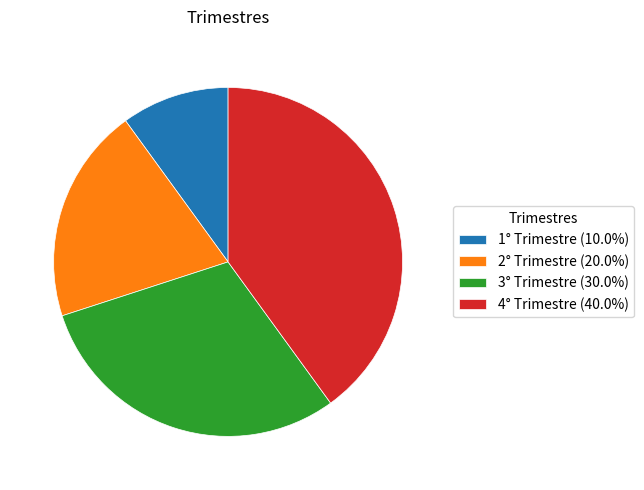

How many slices are in this pie chart?

4